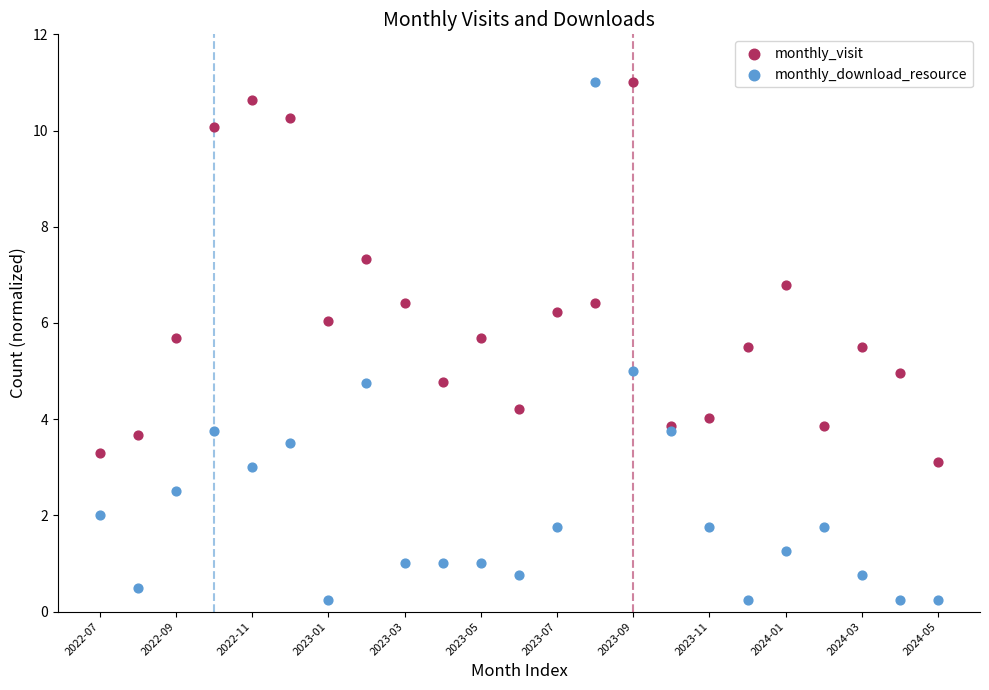

What are all the series names shown in the legend?

monthly_visit, monthly_download_resource